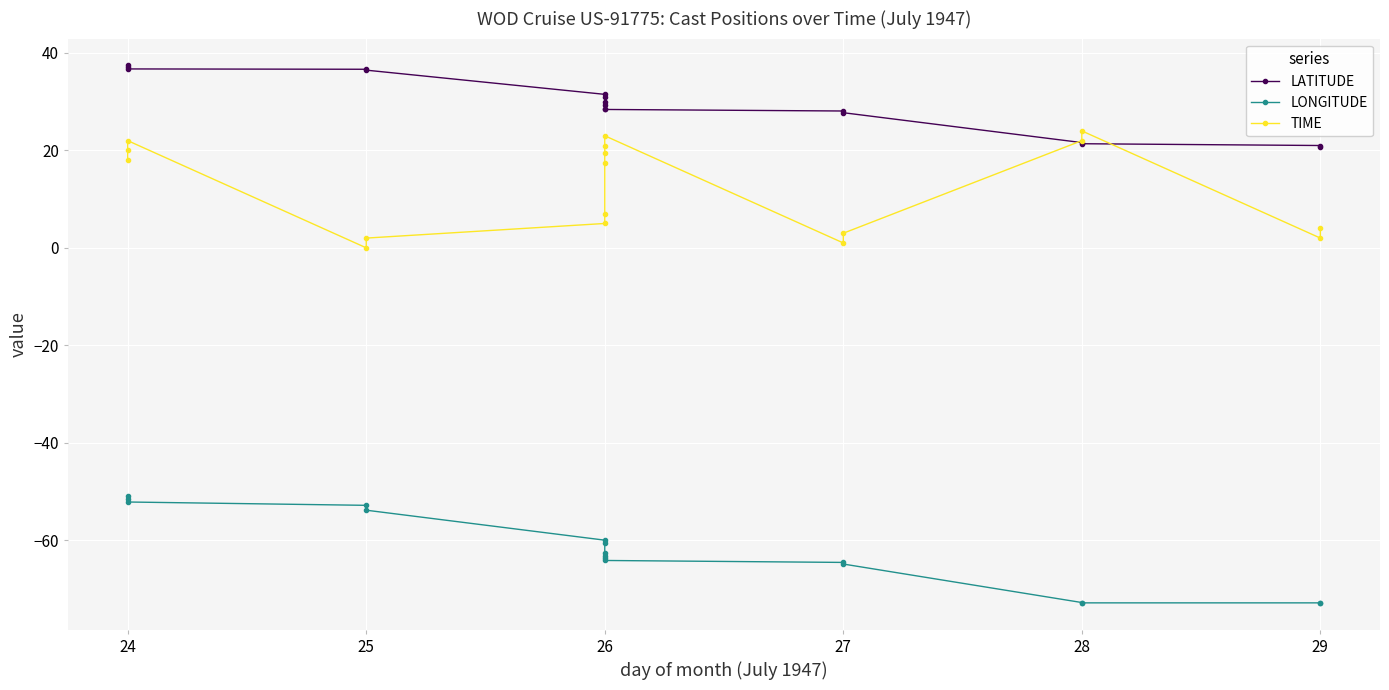

How many distinct data groups are displayed?

3